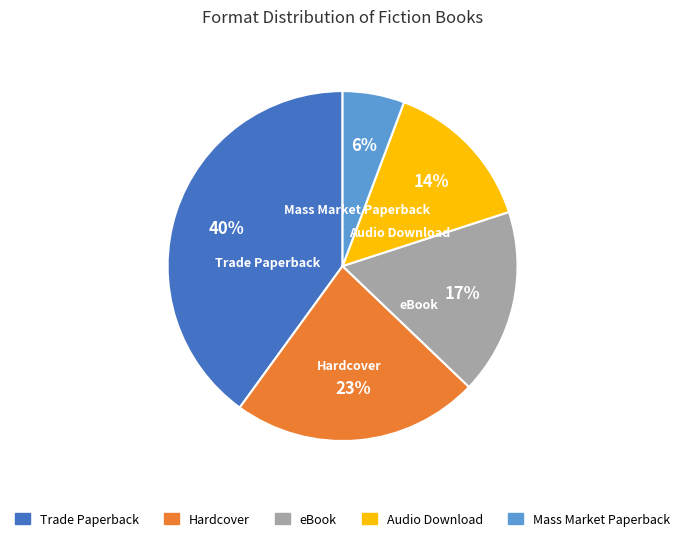

Is it true that eBook is 8% of the pie?

False